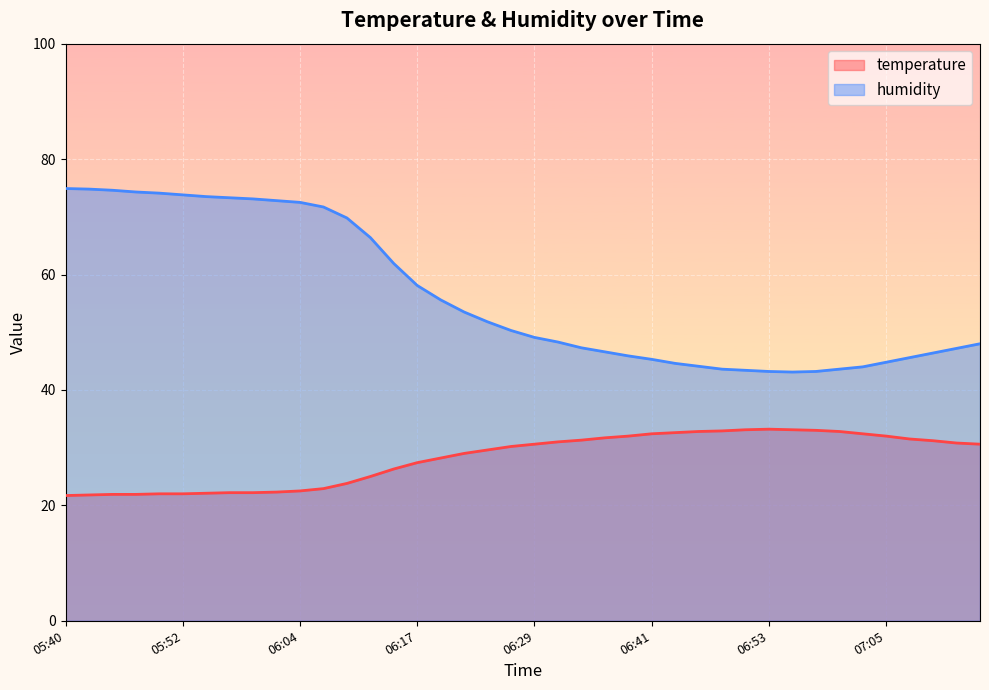

List the series in order of their peak value, lowest first.

temperature, humidity